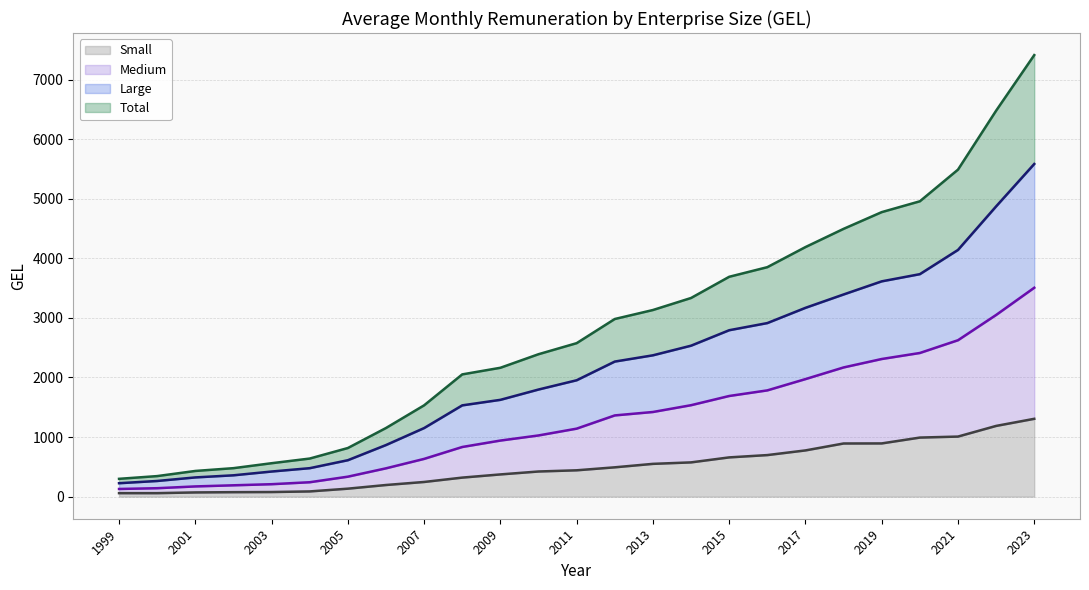

List the series in order of their peak value, lowest first.

Small, Medium, Large, Total